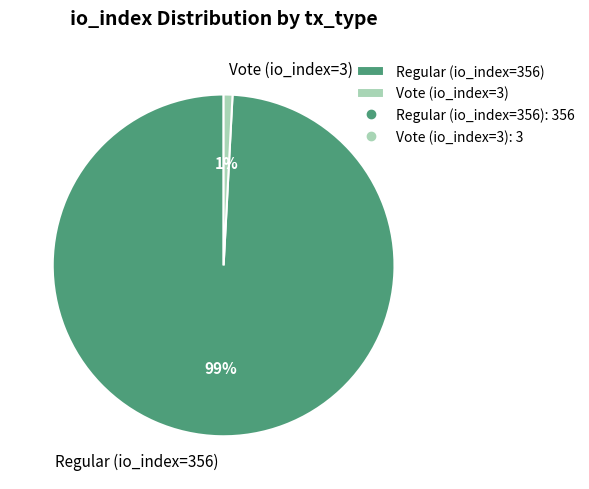

How many slices are in this pie chart?

2